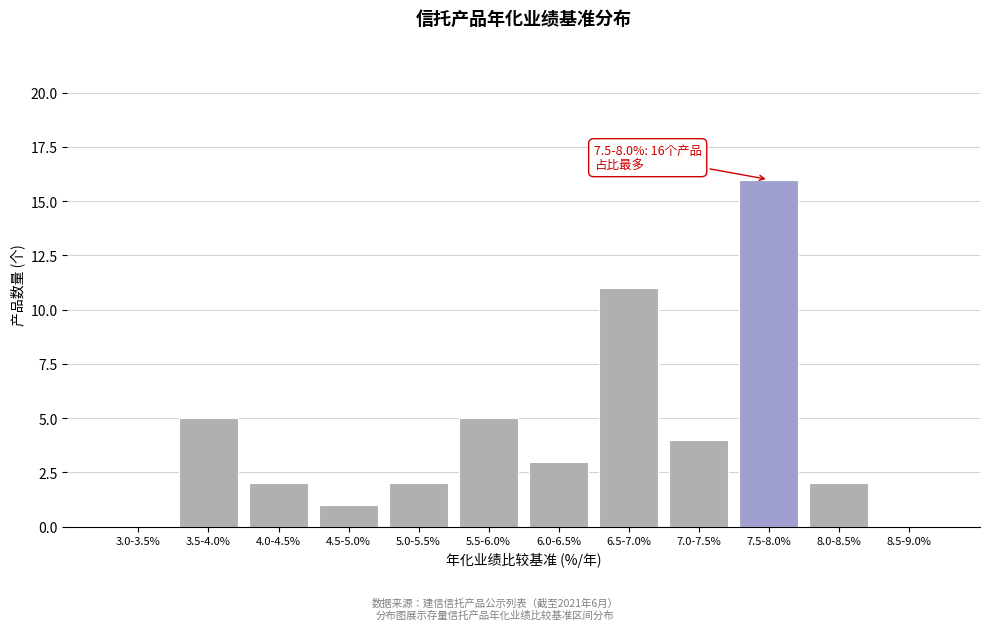

Reading left to right, what are all the values shown in this chart?

3.0-3.5%=0	3.5-4.0%=5	4.0-4.5%=2	4.5-5.0%=1	5.0-5.5%=2	5.5-6.0%=5	6.0-6.5%=3	6.5-7.0%=11	7.0-7.5%=4	7.5-8.0%=16	8.0-8.5%=2	8.5-9.0%=0